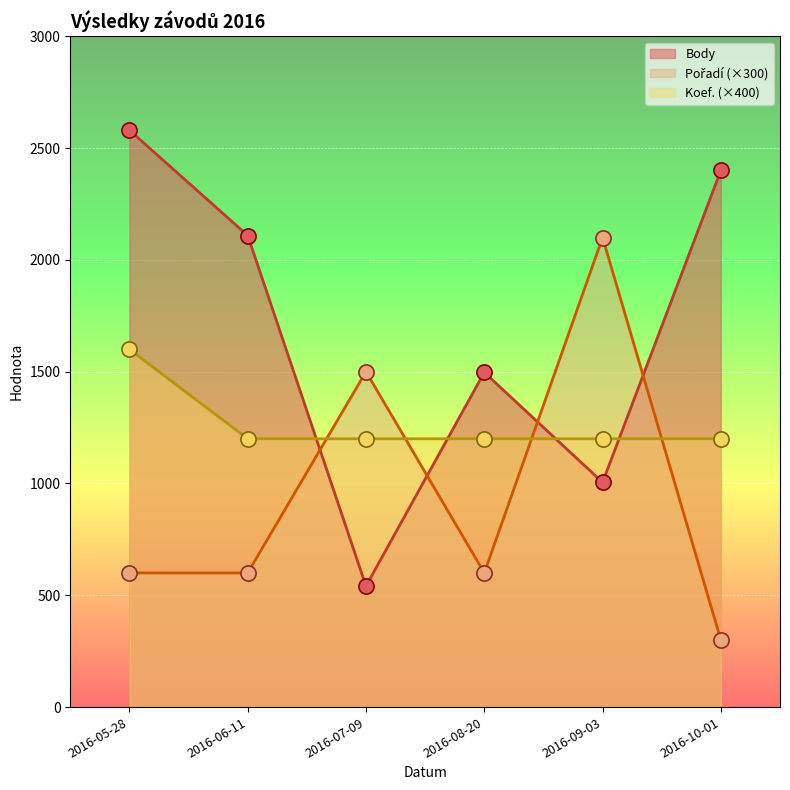

Which series contains the highest Y value?

Body